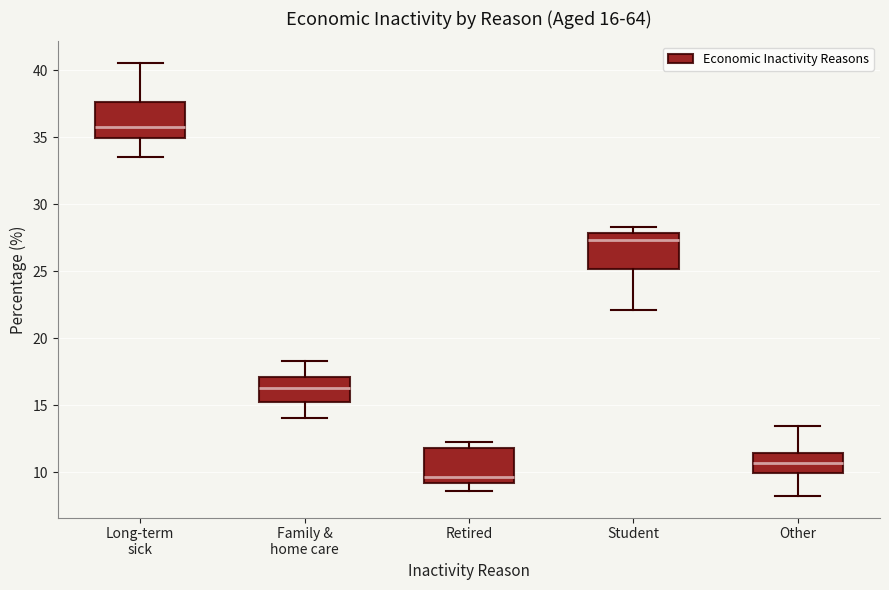

Which box's median line is the lowest?

Retired